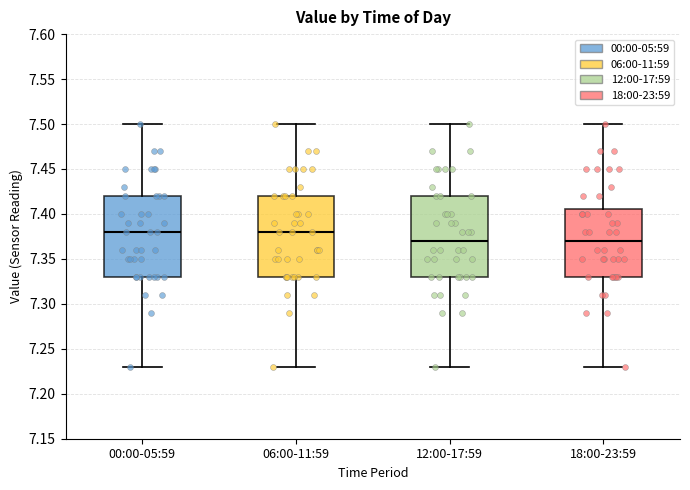

Reading left to right, read every box against the y-axis: the position of its median line, the range the box covers, and the ends of its whiskers. The values are not printed on the chart, so give them approximately, as read against the axis.

00:00-05:59: median 7.380, box 7.330 to 7.420, whiskers 7.230 to 7.500
06:00-11:59: median 7.380, box 7.330 to 7.420, whiskers 7.230 to 7.500
12:00-17:59: median 7.370, box 7.330 to 7.420, whiskers 7.230 to 7.500
18:00-23:59: median 7.370, box 7.330 to 7.405, whiskers 7.230 to 7.500